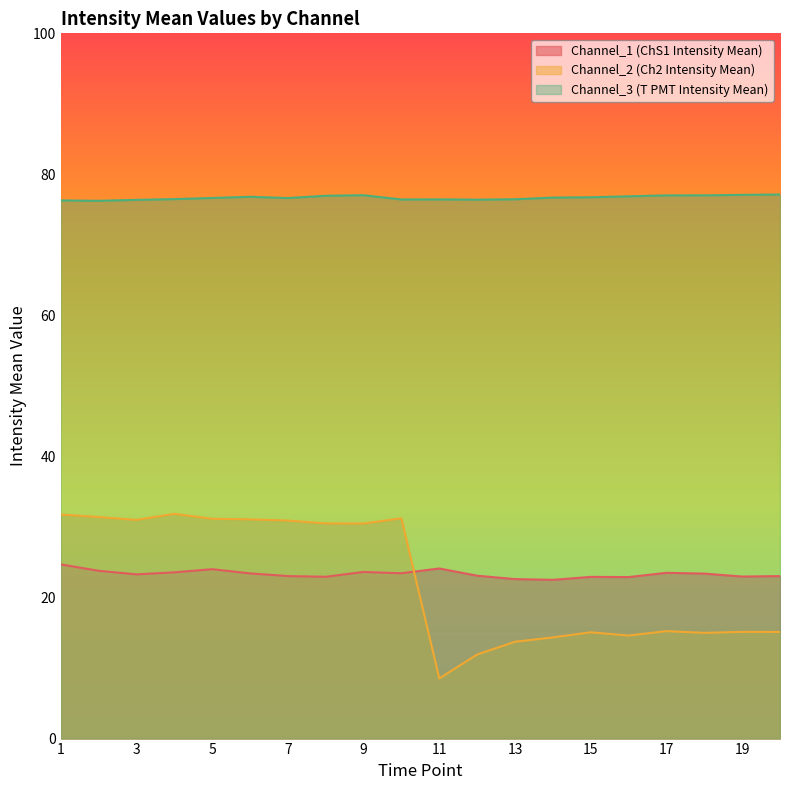

Which has a higher value, 10 or 6?

10